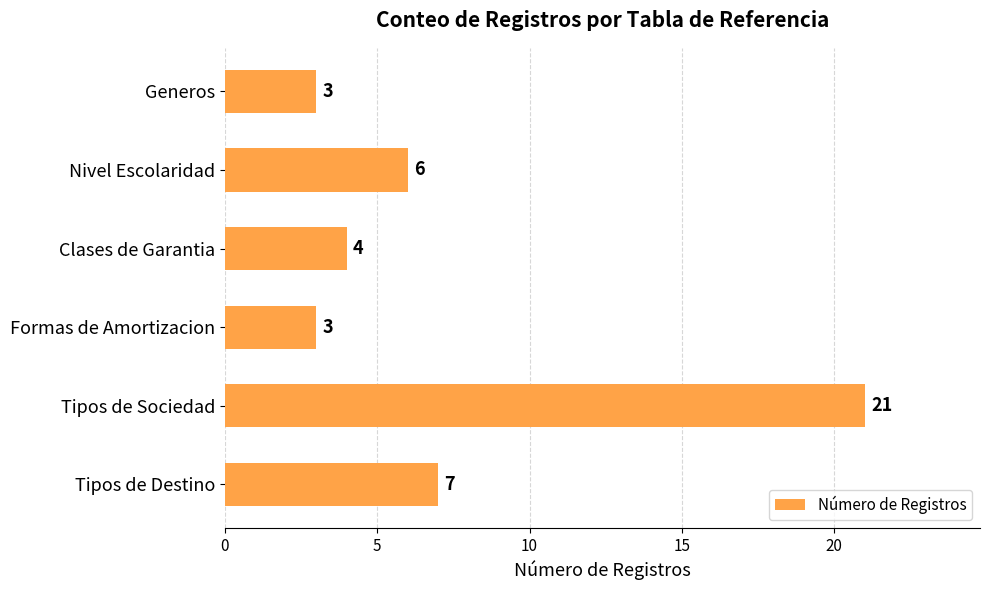

What is the average value?

7